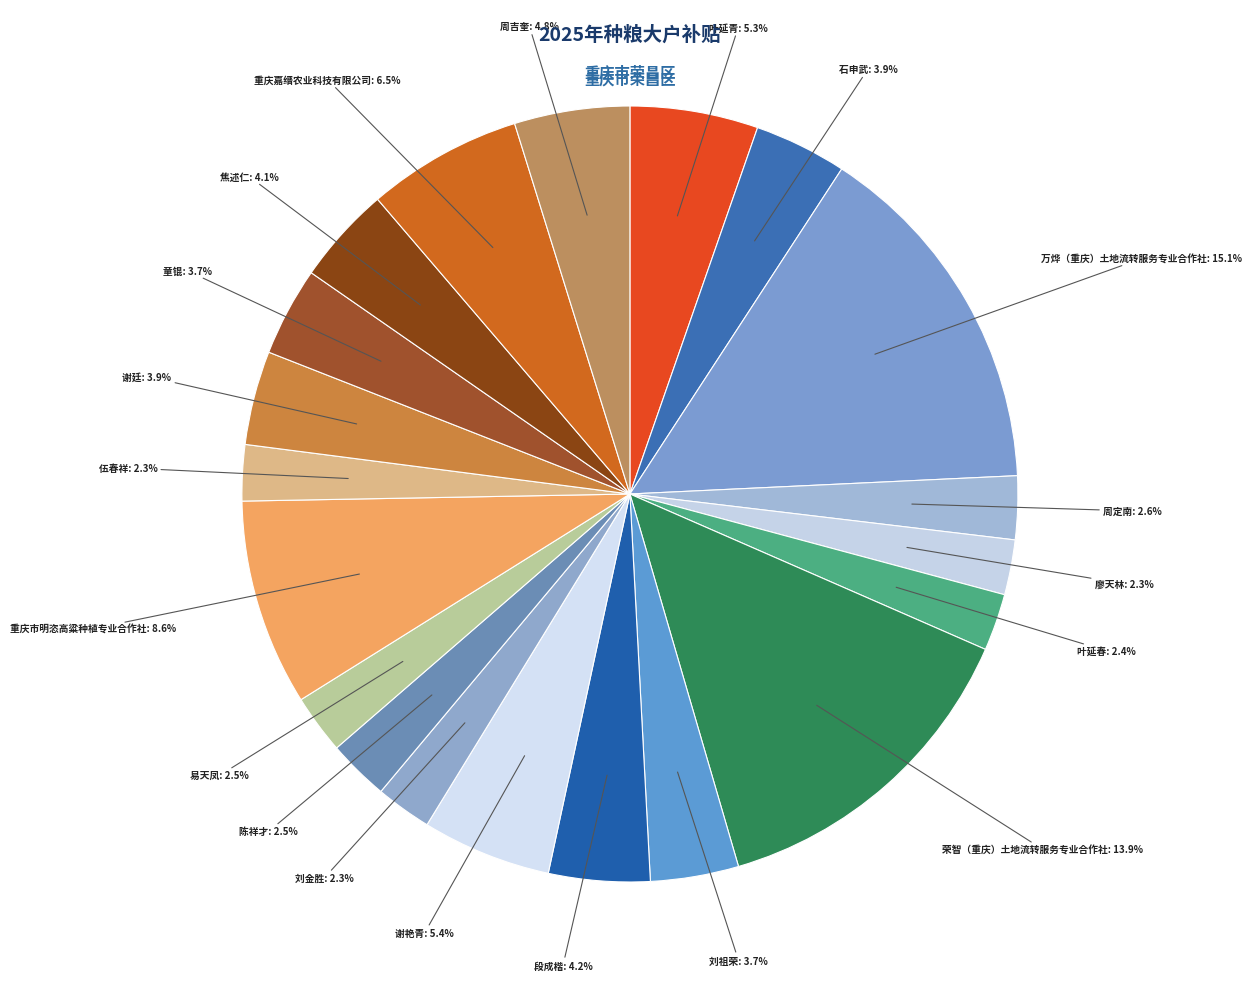

Count the number of slices in the pie.

20